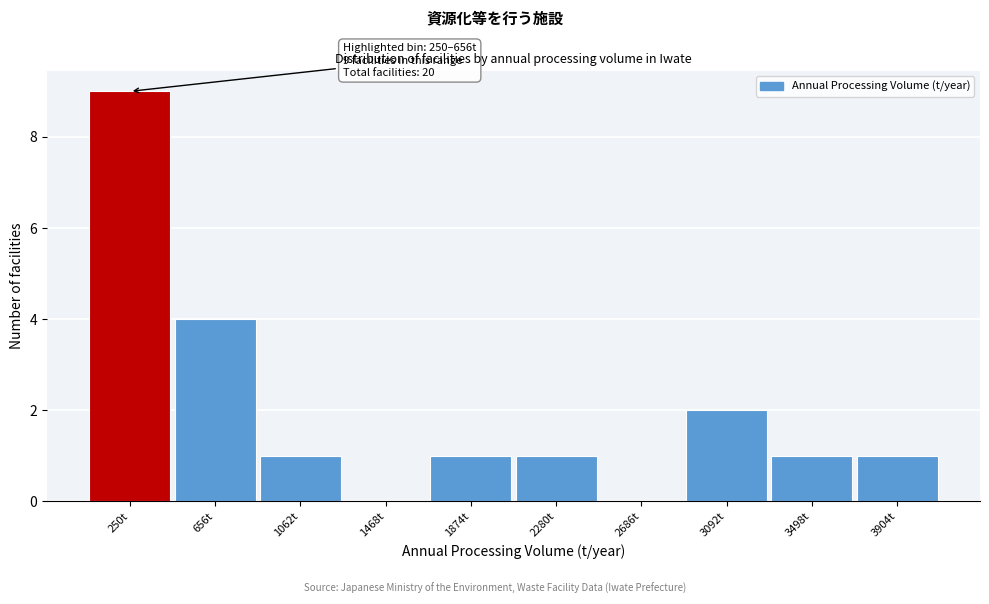

Reading right to left, what are all the values shown in this chart?

3904t=1	3498t=1	3092t=2	2686t=0	2280t=1	1874t=1	1468t=0	1062t=1	656t=4	250t=9